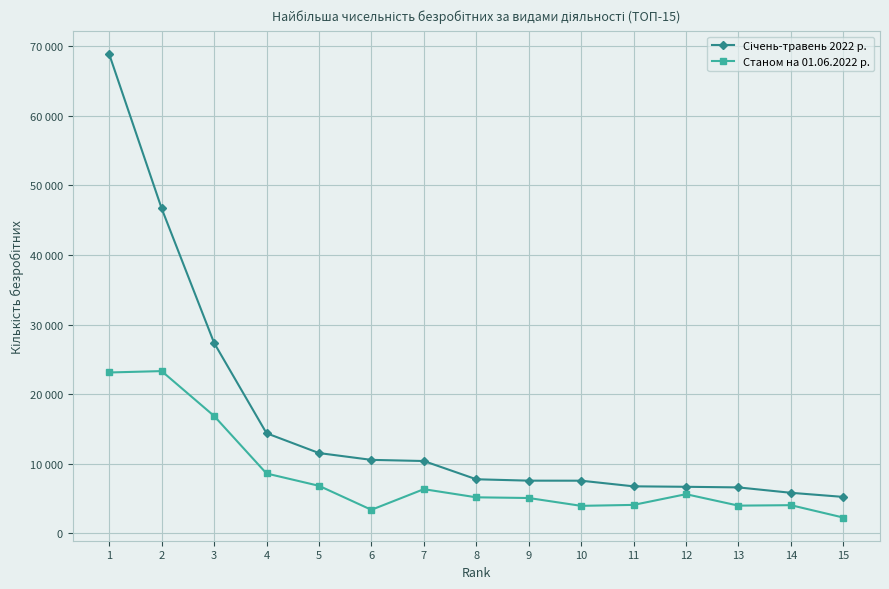

Reading left to right, extract all data points from this chart.

Січень-травень 2022 р.: 68864	46691	27365	14375	11524	10544	10379	7755	7555	7549	6739	6673	6585	5810	5218
Станом на 01.06.2022 р.: 23110	23308	16855	8585	6815	3362	6331	5160	5060	3933	4070	5609	3964	4030	2249